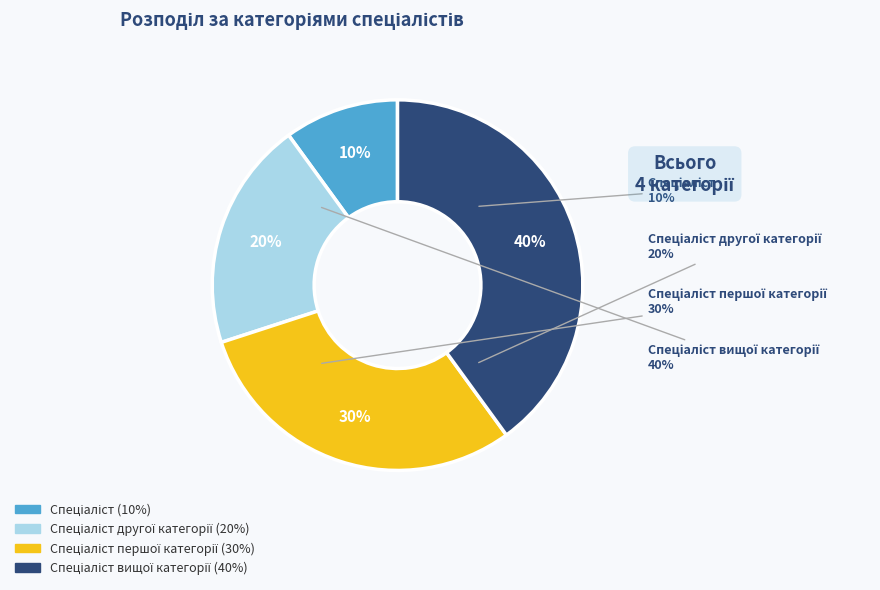

Which has a higher value, Спеціаліст другої категорії or Спеціаліст?

Спеціаліст другої категорії